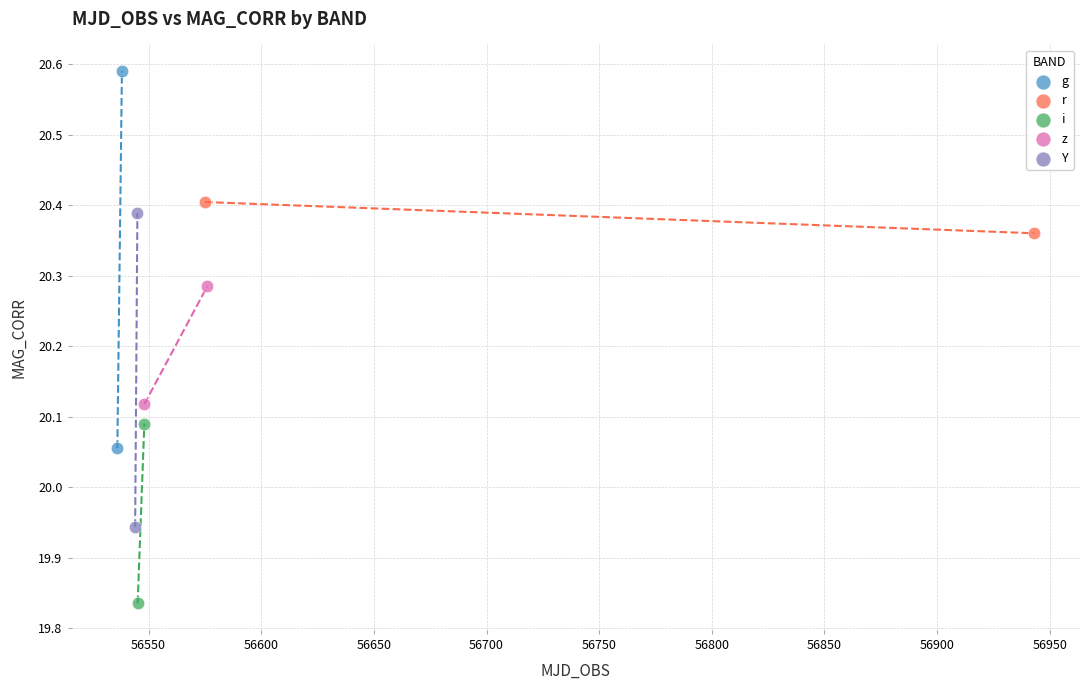

What are all the series names shown in the legend?

g, r, i, z, Y